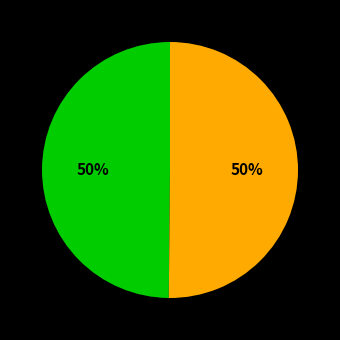

To the nearest percent, what is the average slice percentage?

50%